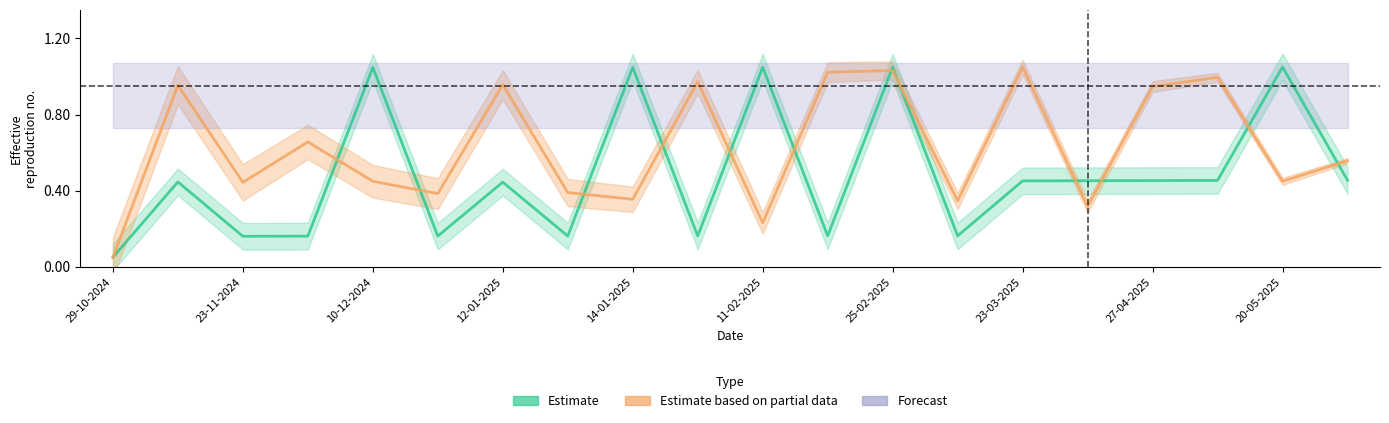

Which series has the largest range (max minus min)?

Estimate